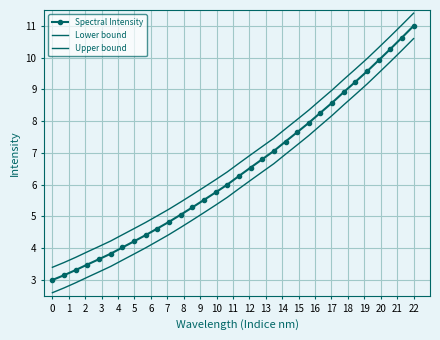

What is the value of the Spectral Intensity point at the 12th from the left?

5.1